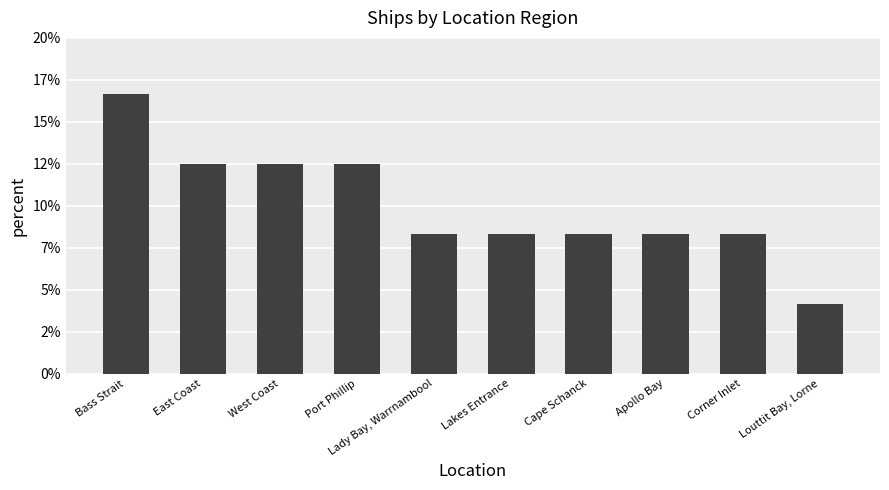

Reading right to left, transcribe all the data shown in this chart.

4.2	8.3	8.3	8.3	8.3	8.3	12.5	12.5	12.5	16.7